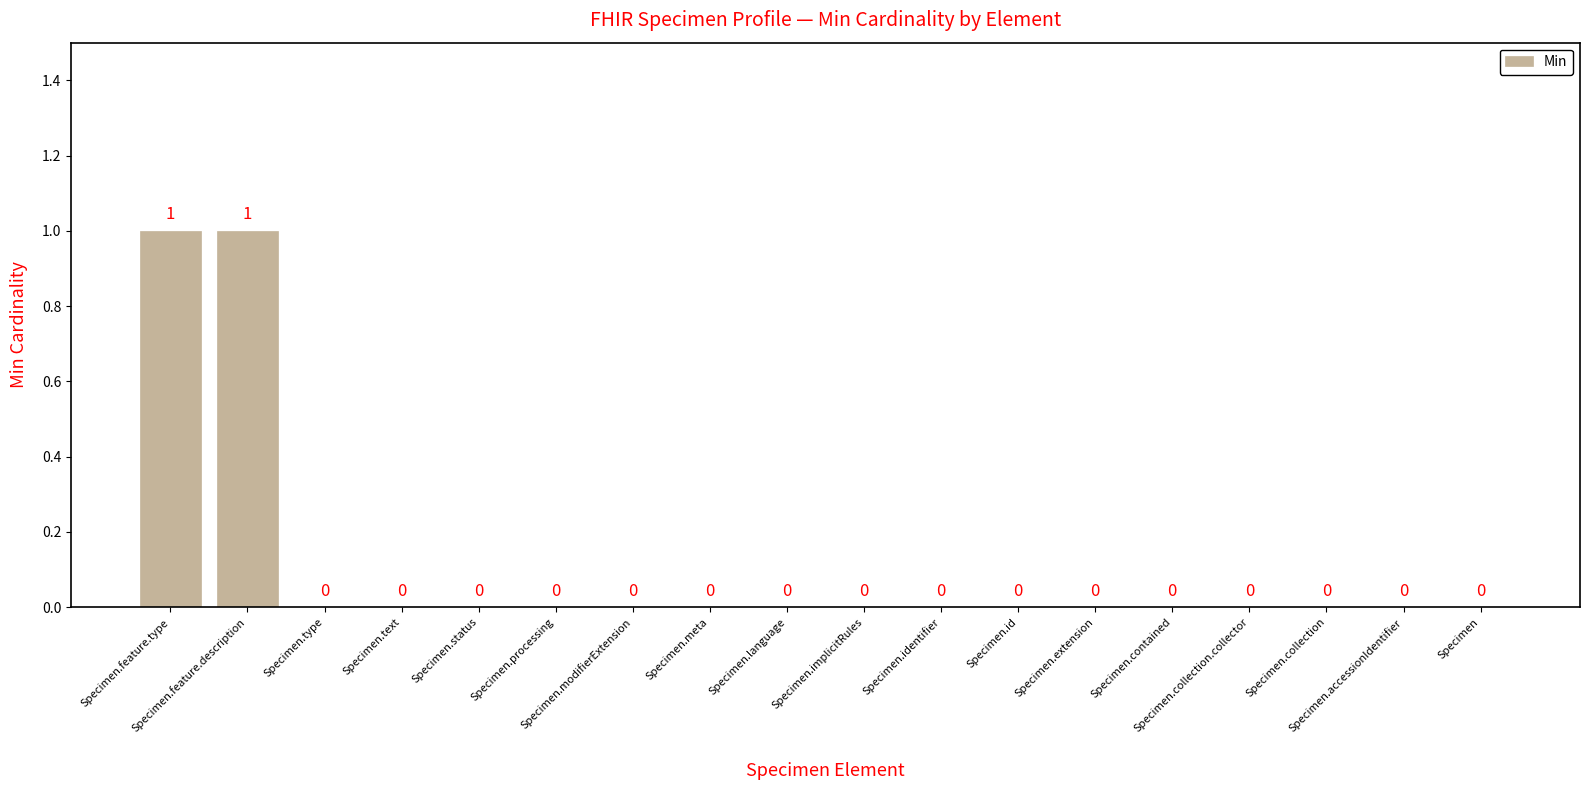

What is the sum of all values?

2